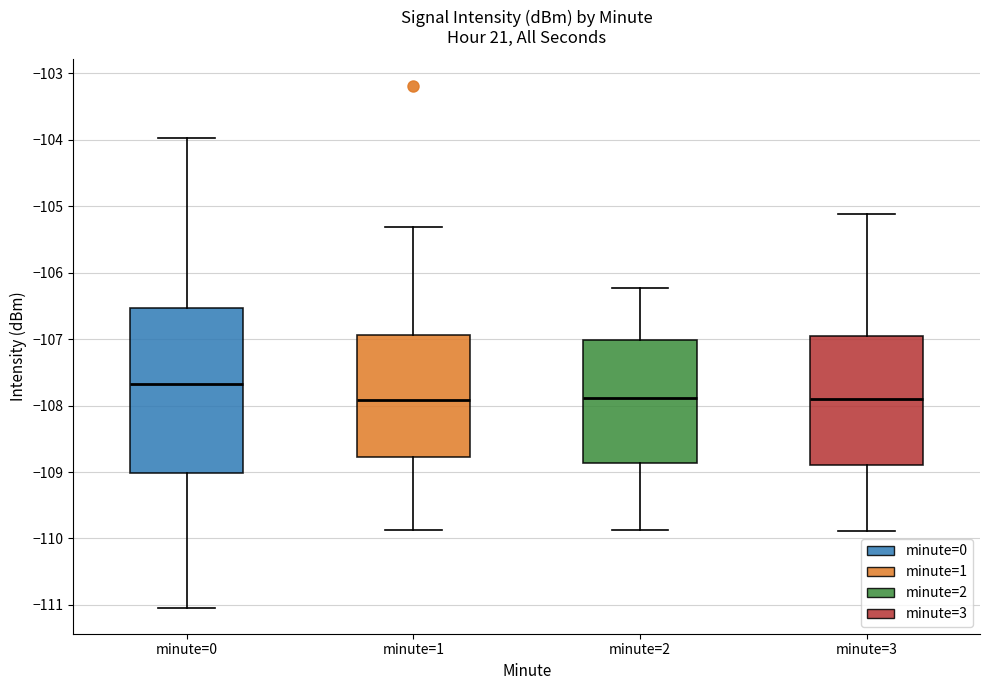

Reading left to right, transcribe this box plot: for each box, give where its median line is, the range the box spans, and where its two whiskers end, as read against the y-axis. The values are not printed on the chart, so give them approximately, as read against the axis.

minute=0: median -107.7, box -109.0 to -106.5, whiskers -111.0 to -104.0
minute=1: median -107.9, box -108.8 to -106.9, whiskers -109.9 to -105.3
minute=2: median -107.9, box -108.9 to -107.0, whiskers -109.9 to -106.2
minute=3: median -107.9, box -108.9 to -107.0, whiskers -109.9 to -105.1